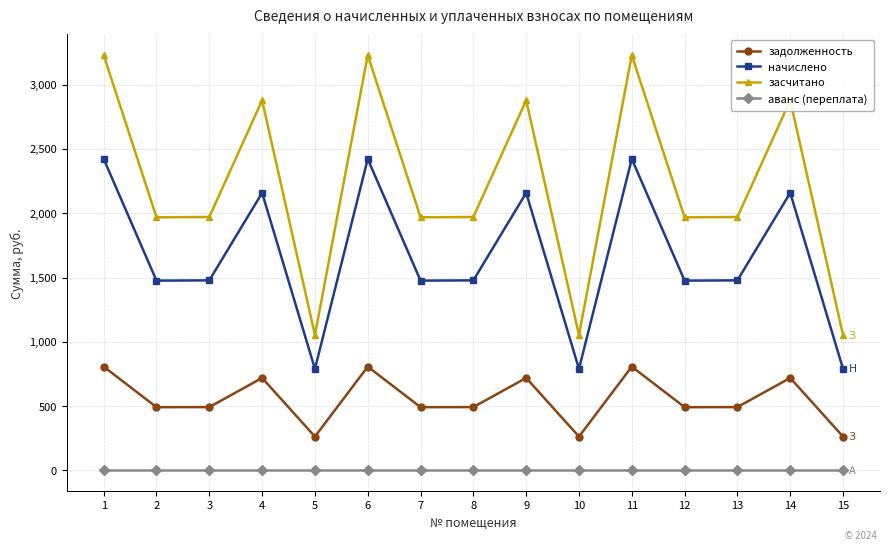

What is the total value across all series at 5?

2106.0